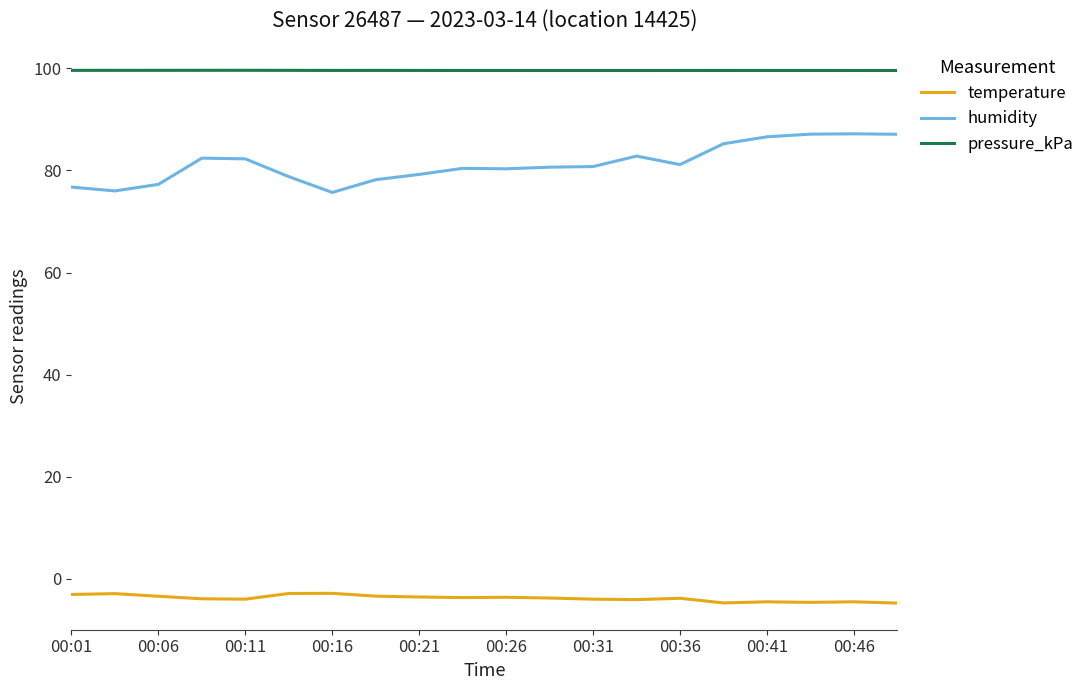

What is the greatest value displayed?

99.6